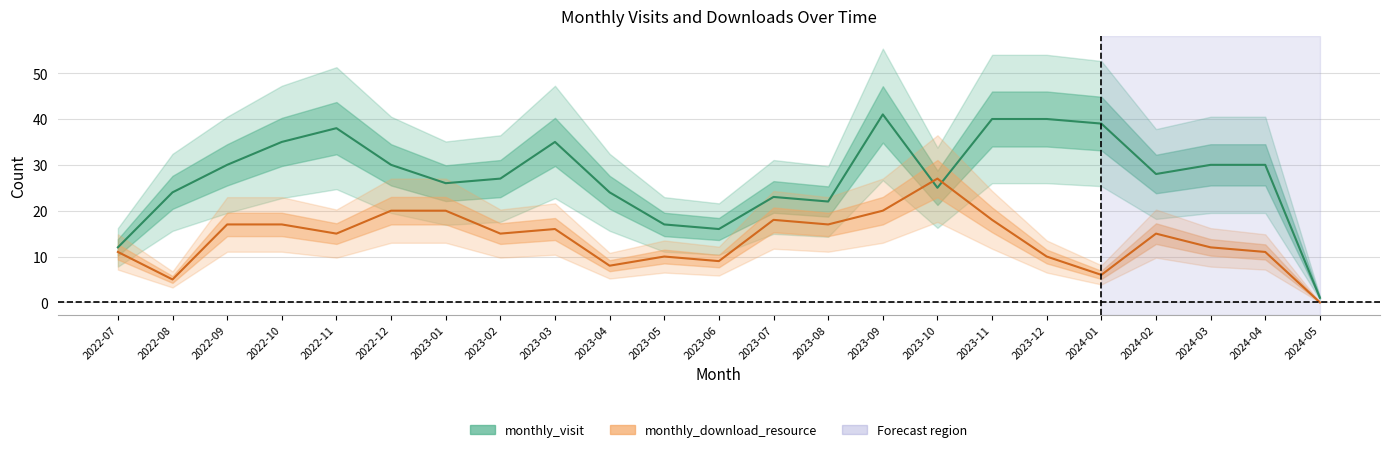

Rank the categories by monthly_visit value from highest to lowest.

2023-09, 2023-11, 2023-12, 2024-01, 2022-11, 2022-10, 2023-03, 2022-09, 2022-12, 2024-03, 2024-04, 2024-02, 2023-02, 2023-01, 2023-10, 2022-08, 2023-04, 2023-07, 2023-08, 2023-05, 2023-06, 2022-07, 2024-05